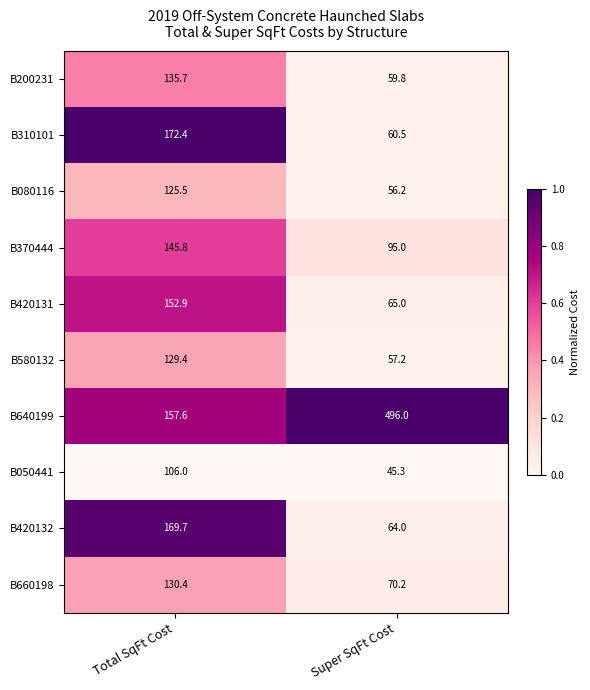

The value of B080116 at Super SqFt Cost is 99.0. True or false?

False